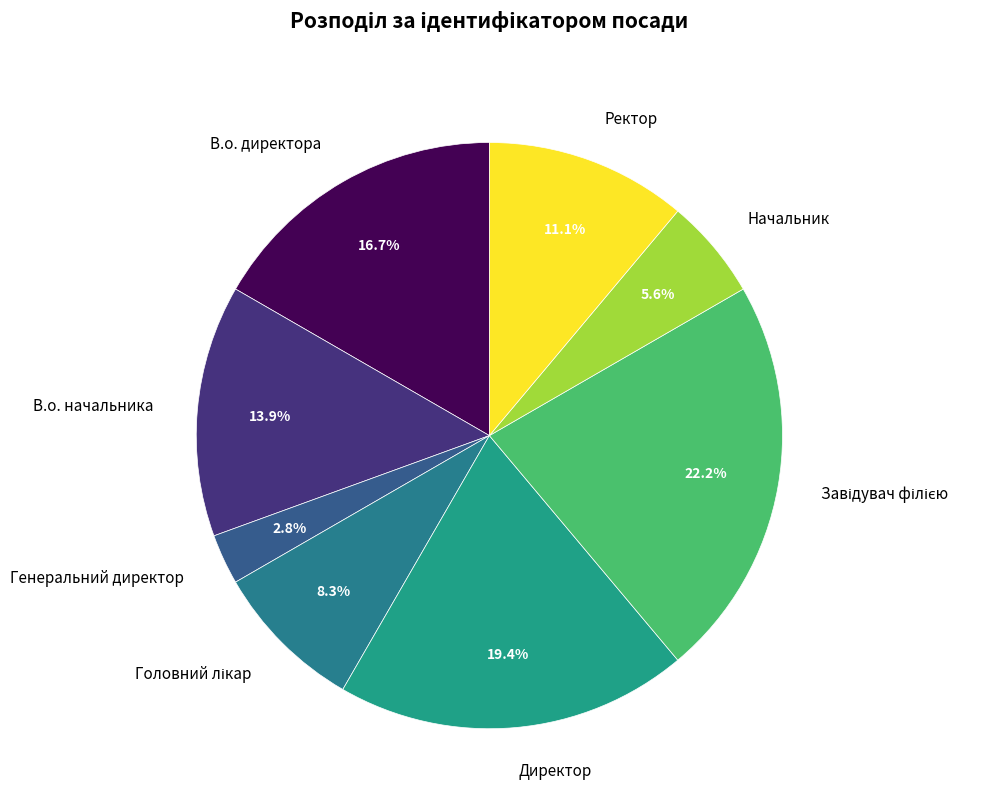

Is it true that Генеральний директор is 11% of the pie?

False